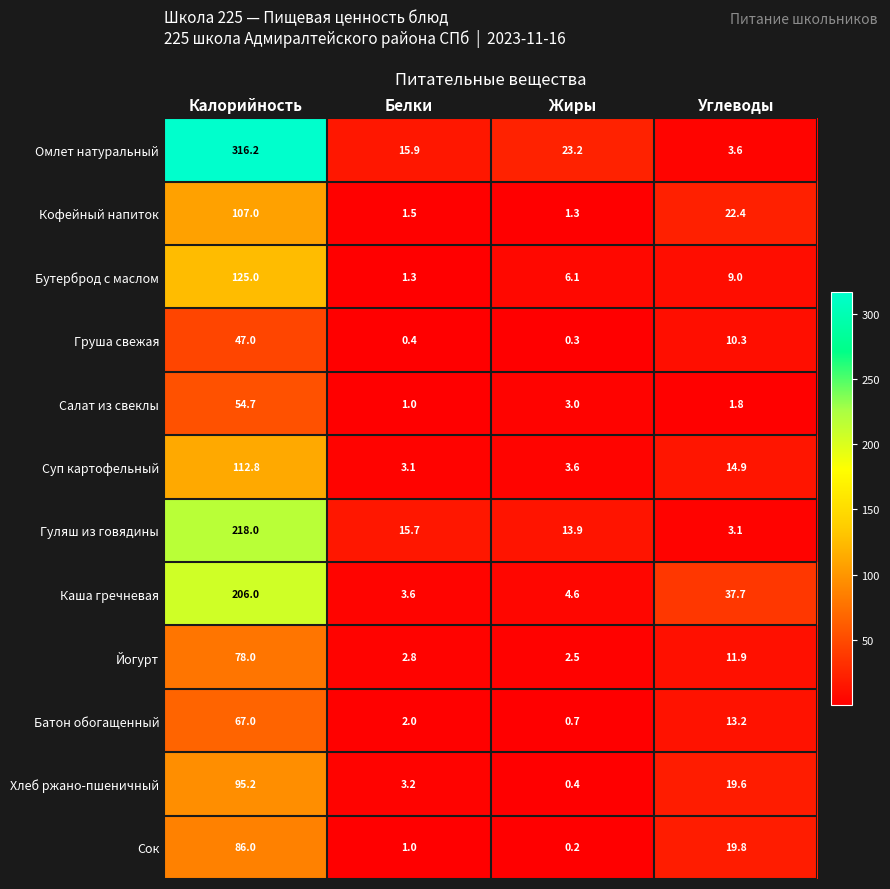

List the labels in order of Кофейный напиток value, smallest first.

Жиры, Белки, Углеводы, Калорийность